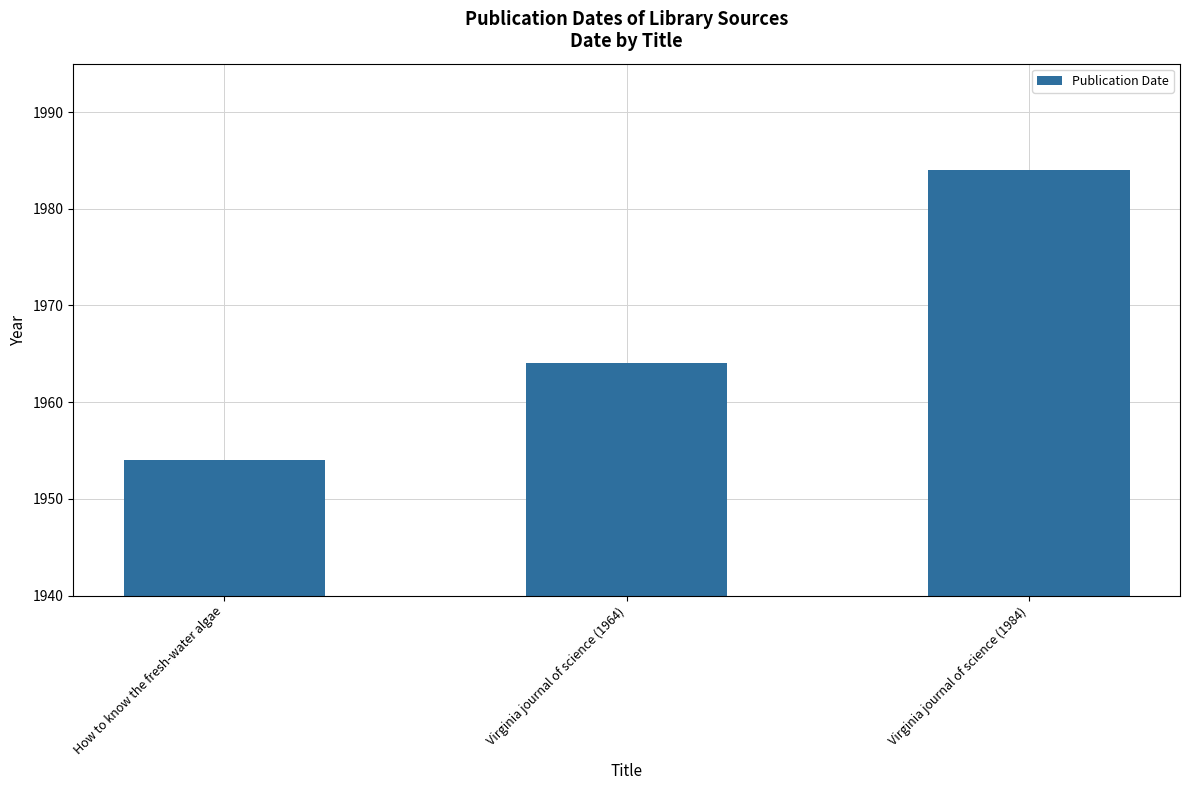

Does the chart contain stacked bars?

No